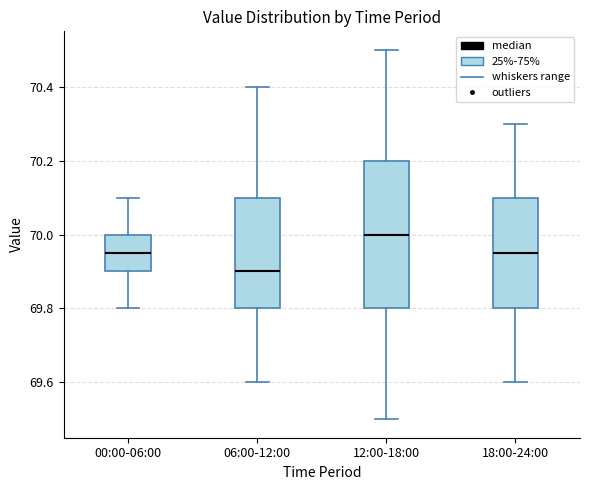

Which box is the tallest, from its lower edge to its upper edge?

12:00-18:00